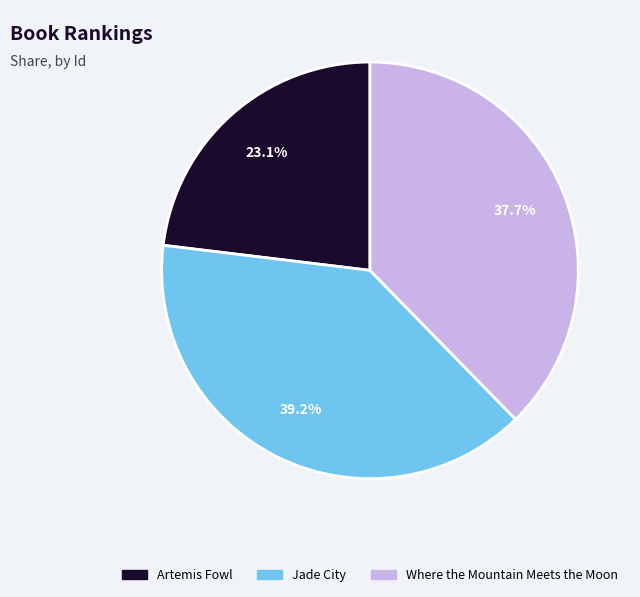

Between Artemis Fowl and Where the Mountain Meets the Moon, which is larger?

Where the Mountain Meets the Moon